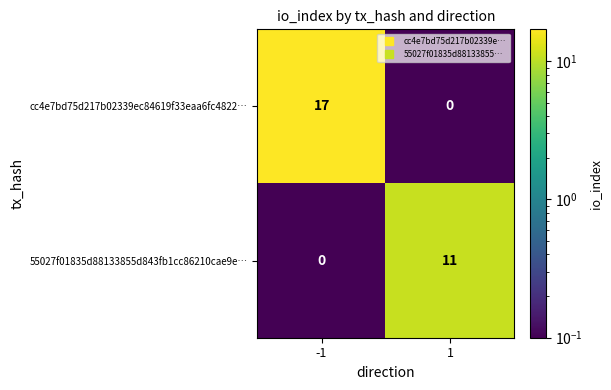

Reading left to right, transcribe all the data shown in this chart.

cc4e7bd75d217b02339ec84619f33eaa6fc4822…: 17	0
55027f01835d88133855d843fb1cc86210cae9e…: 0	11